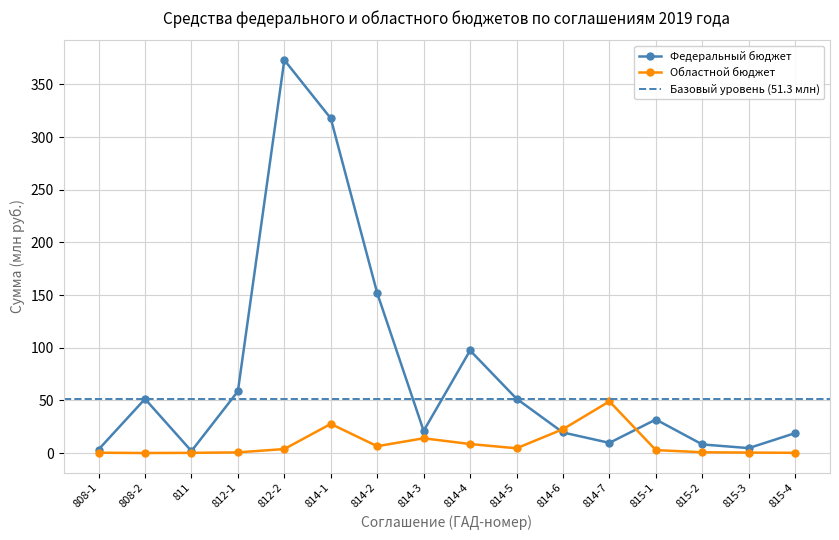

Between 814-4 and 812-2, which is larger?

812-2